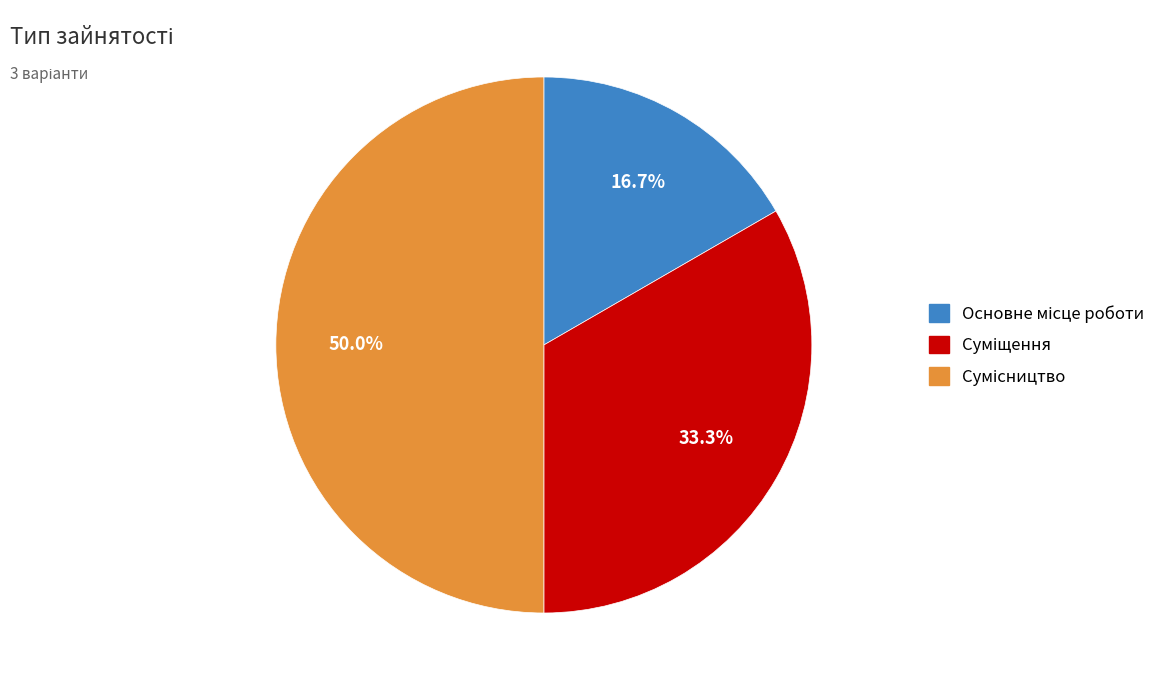

How many slices are in this pie chart?

3